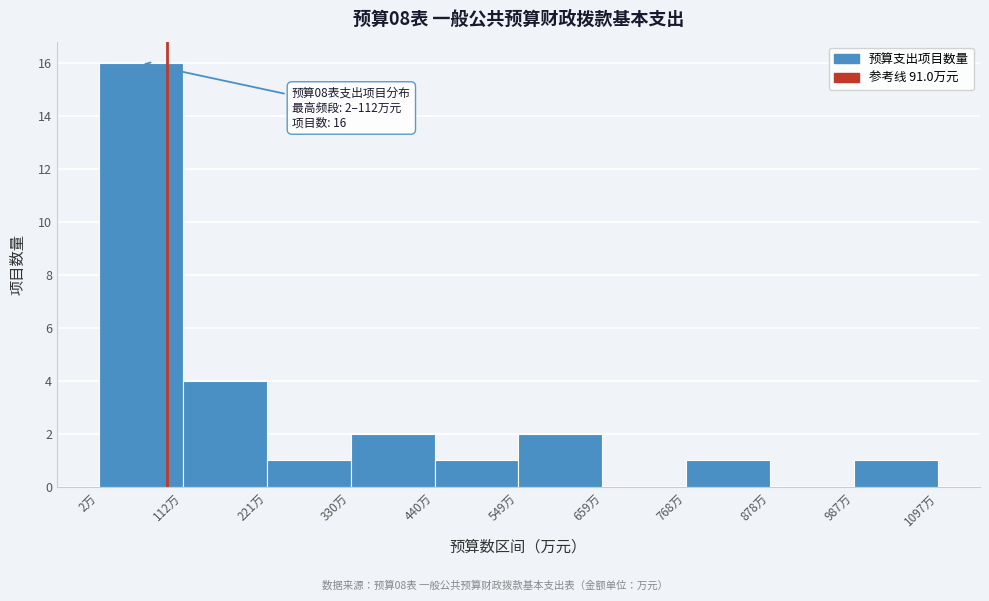

Over which range of the x-axis is the bar tallest?

0 to 120